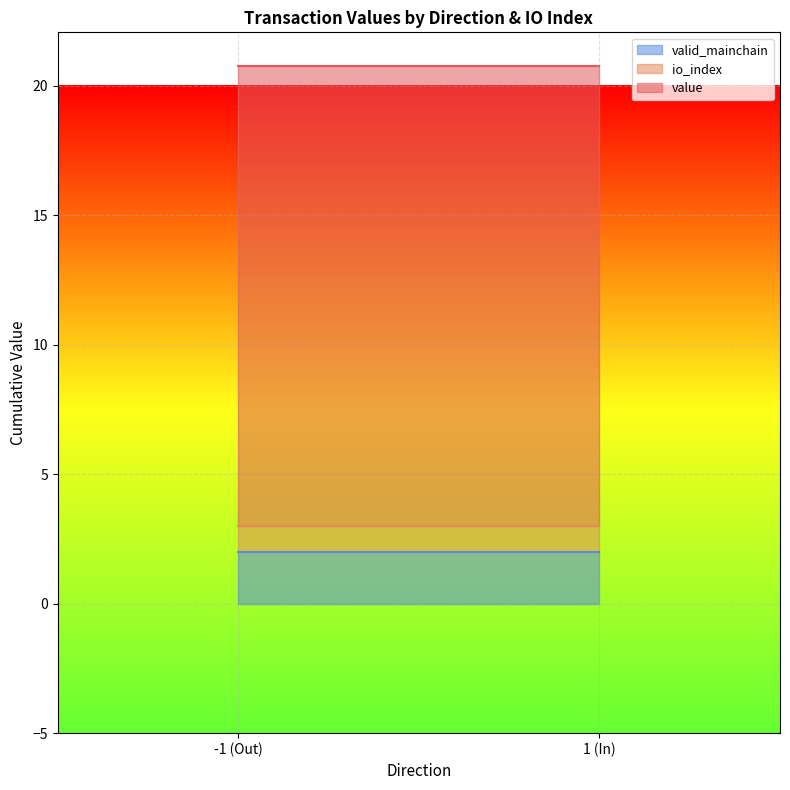

What is the sum of all valid_mainchain values?

4.0